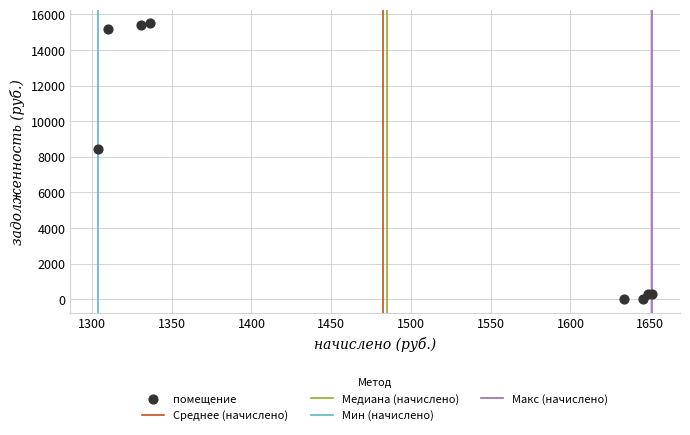

What Y value in the scatter plot is closest to 7745?

8422.0